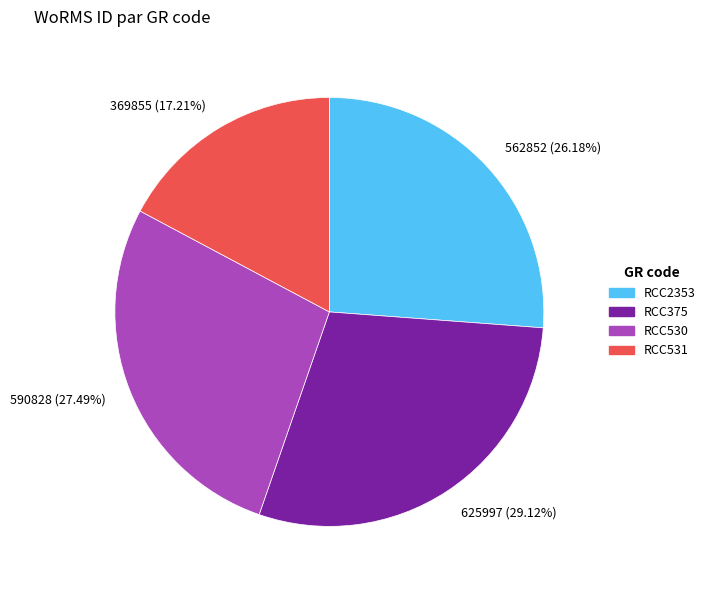

Is there a majority slice in this chart?

No